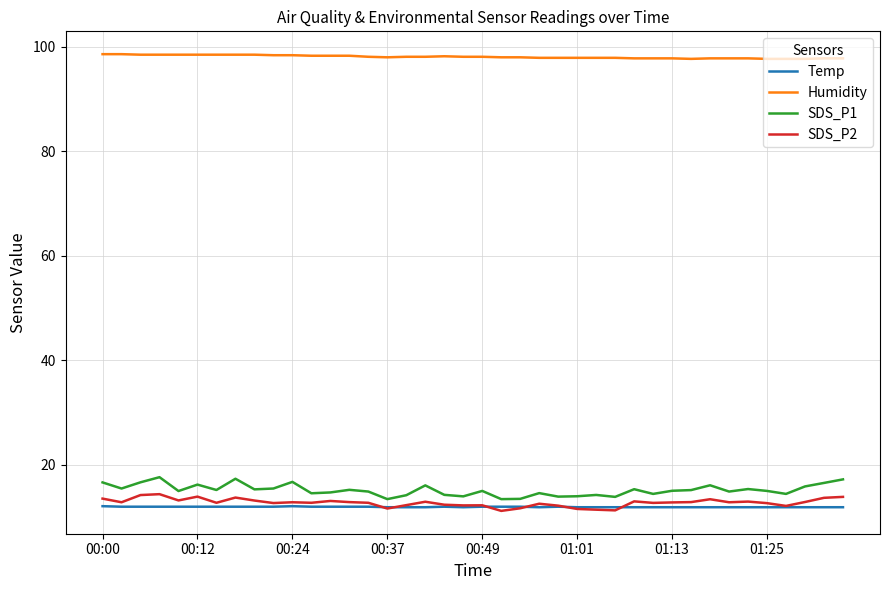

Which series has the largest total across all categories?

Humidity